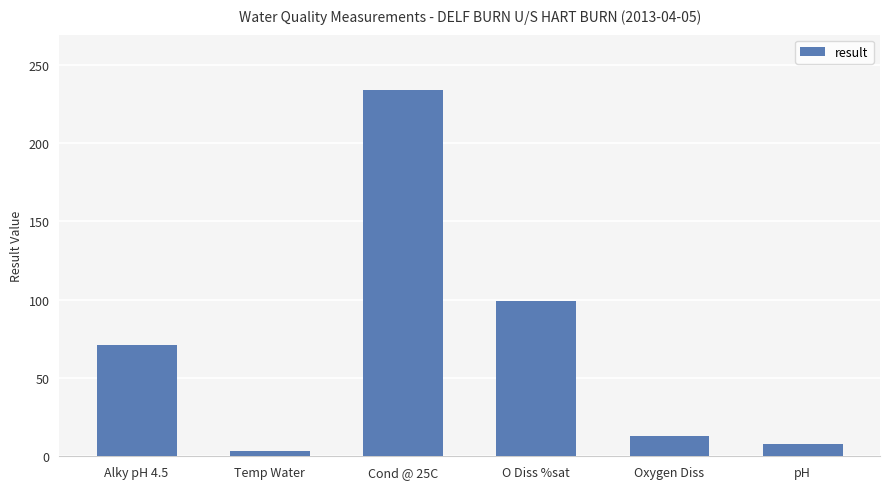

Approximately how many times larger is the value at Cond @ 25C compared to O Diss %sat?

2.4